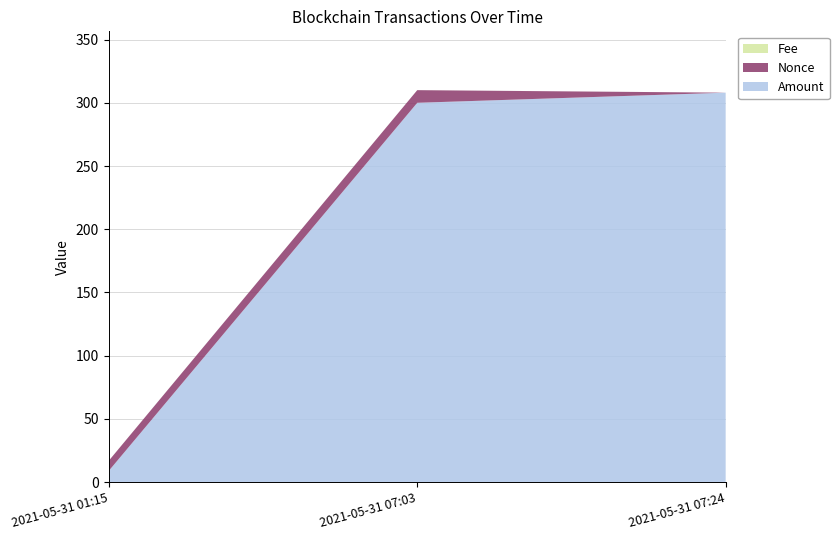

Reading right to left, extract all data points from this chart.

Amount: 2021-05-31 07:24=308.0	2021-05-31 07:03=300.0	2021-05-31 01:15=9.0
Nonce: 2021-05-31 07:24=0.0	2021-05-31 07:03=10.0	2021-05-31 01:15=8.0
Fee: 2021-05-31 07:24=0.0	2021-05-31 07:03=0.0	2021-05-31 01:15=0.0